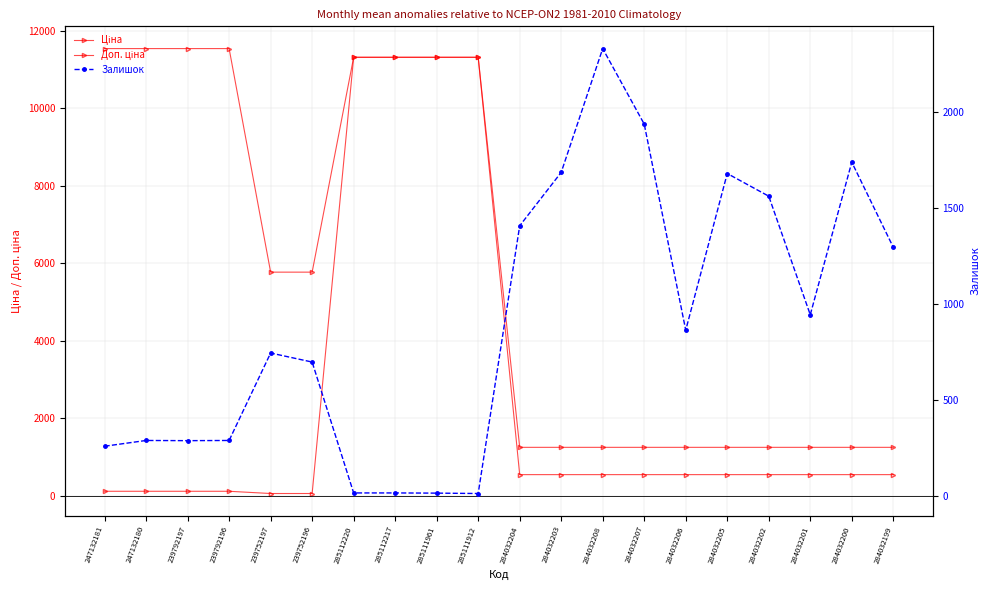

The value of Ціна at 239752196 is 57.7. True or false?

True